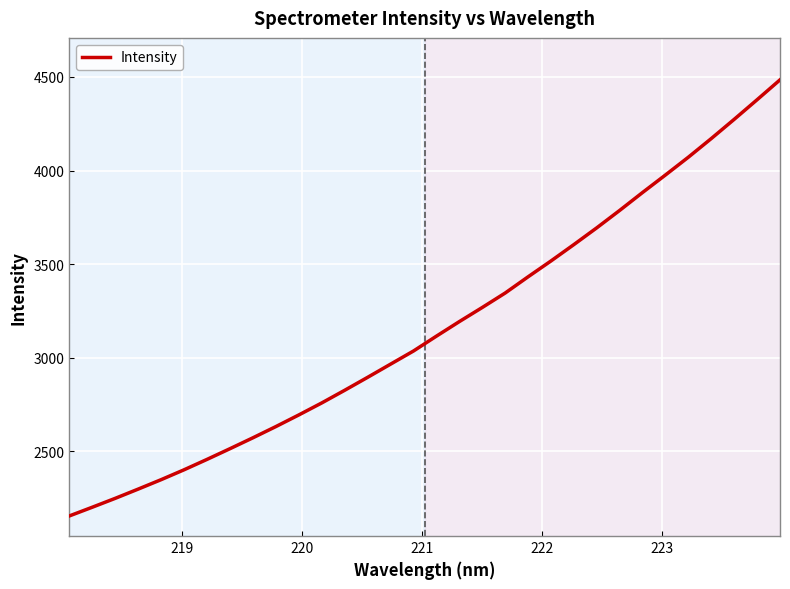

What is the maximum value shown in the chart?

4484.6